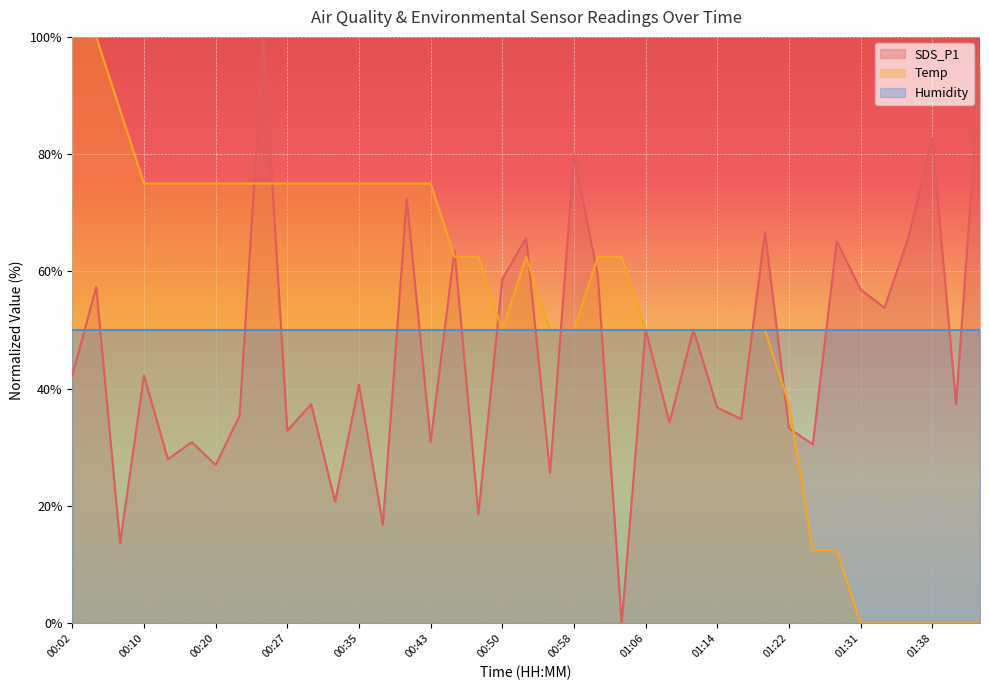

At which category does SDS_P1 reach its first local valley?

00:07